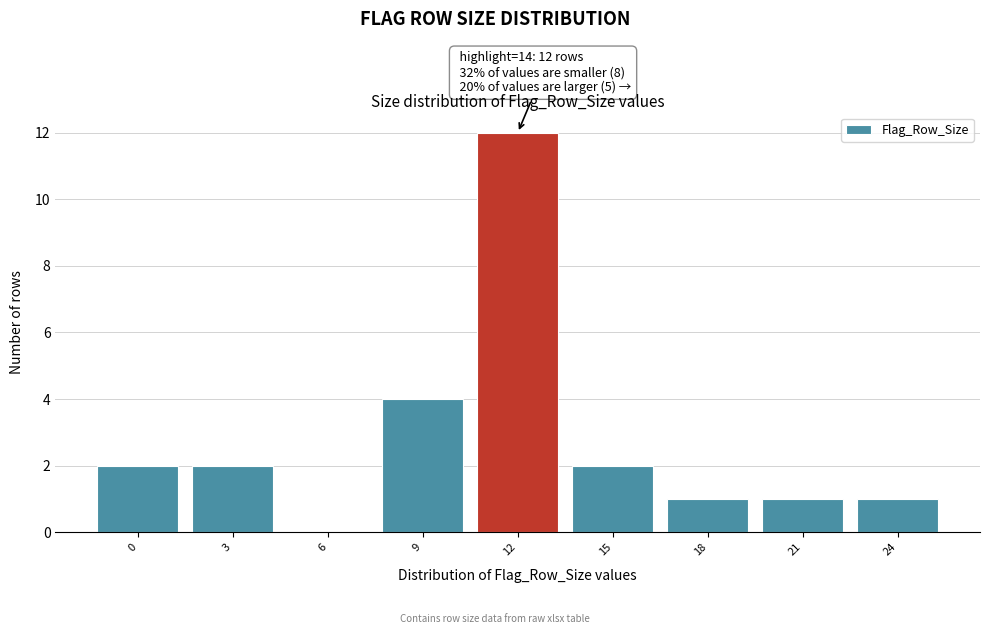

Reading left to right, list all the values displayed in this chart.

0=2	3=2	6=0	9=4	12=12	15=2	18=1	21=1	24=1